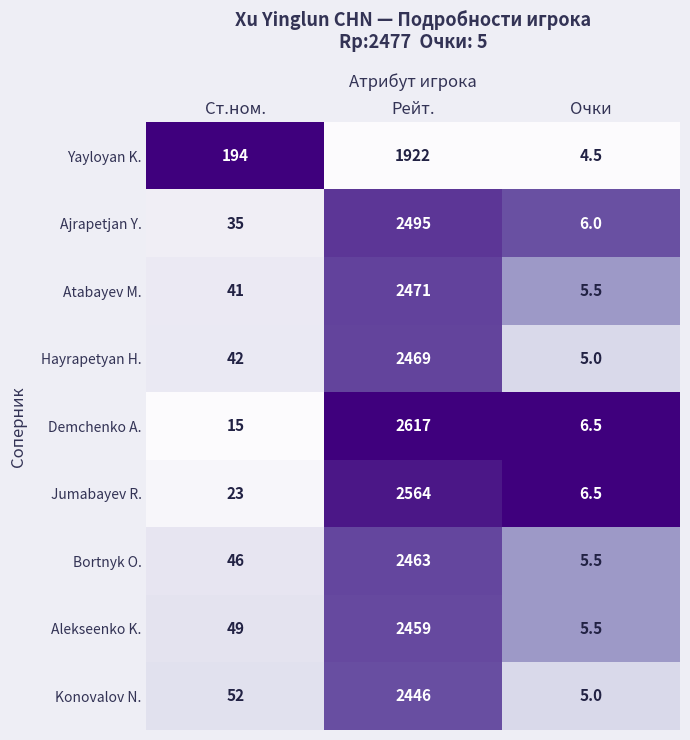

Reading right to left, list all the values displayed in this chart.

Yayloyan K.: Очки=4.5	Рейт.=1922.0	Ст.ном.=194.0
Ajrapetjan Y.: Очки=6.0	Рейт.=2495.0	Ст.ном.=35.0
Atabayev M.: Очки=5.5	Рейт.=2471.0	Ст.ном.=41.0
Hayrapetyan H.: Очки=5.0	Рейт.=2469.0	Ст.ном.=42.0
Demchenko A.: Очки=6.5	Рейт.=2617.0	Ст.ном.=15.0
Jumabayev R.: Очки=6.5	Рейт.=2564.0	Ст.ном.=23.0
Bortnyk O.: Очки=5.5	Рейт.=2463.0	Ст.ном.=46.0
Alekseenko K.: Очки=5.5	Рейт.=2459.0	Ст.ном.=49.0
Konovalov N.: Очки=5.0	Рейт.=2446.0	Ст.ном.=52.0